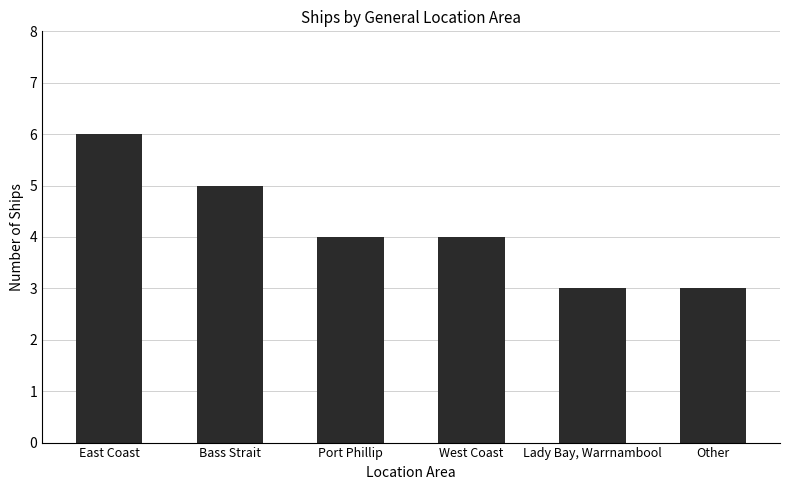

How many distinct data groups are displayed?

1